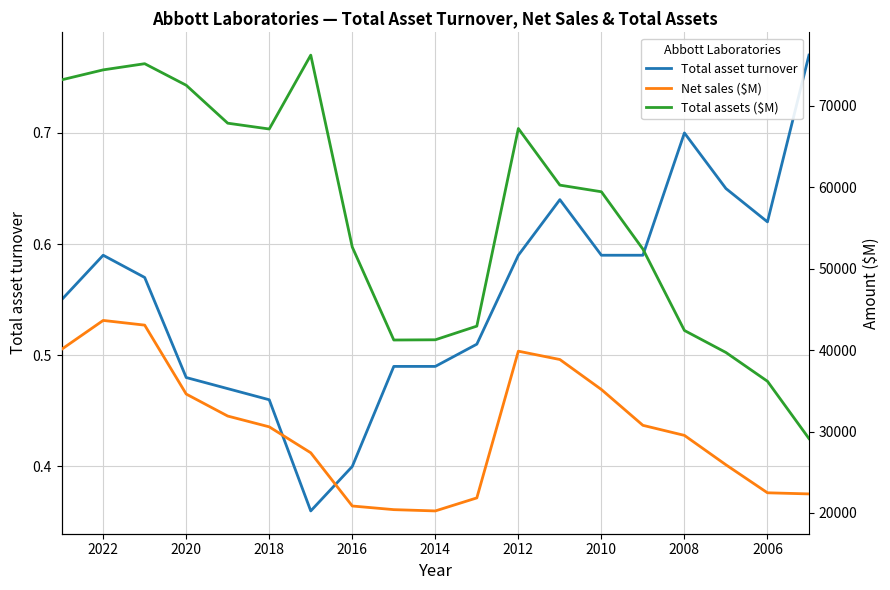

What is the sum of all Total assets ($M) values?

1071690.0